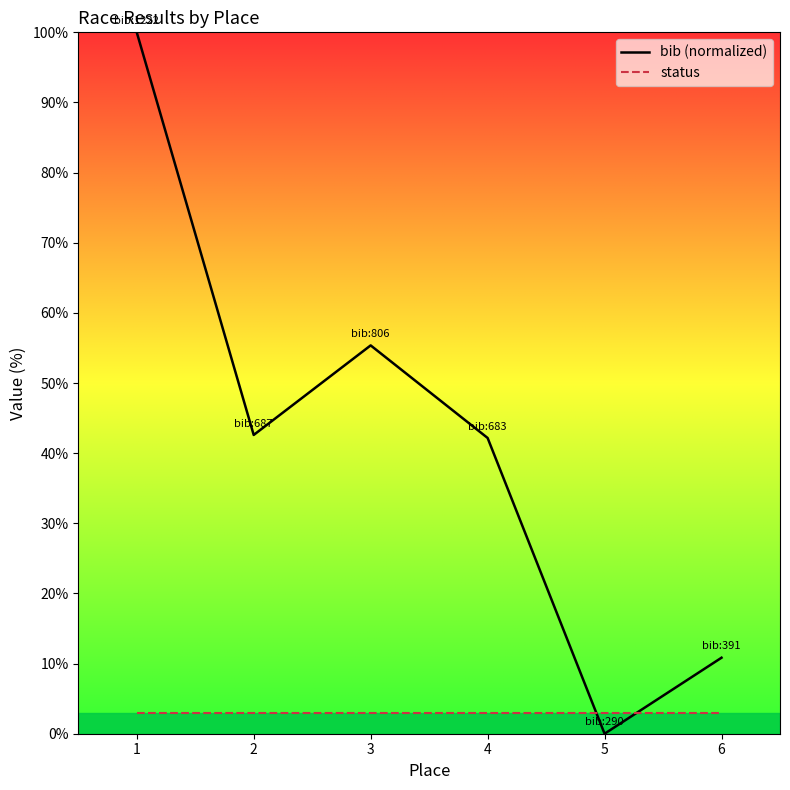

At which category does bib (normalized) reach its first local valley?

2